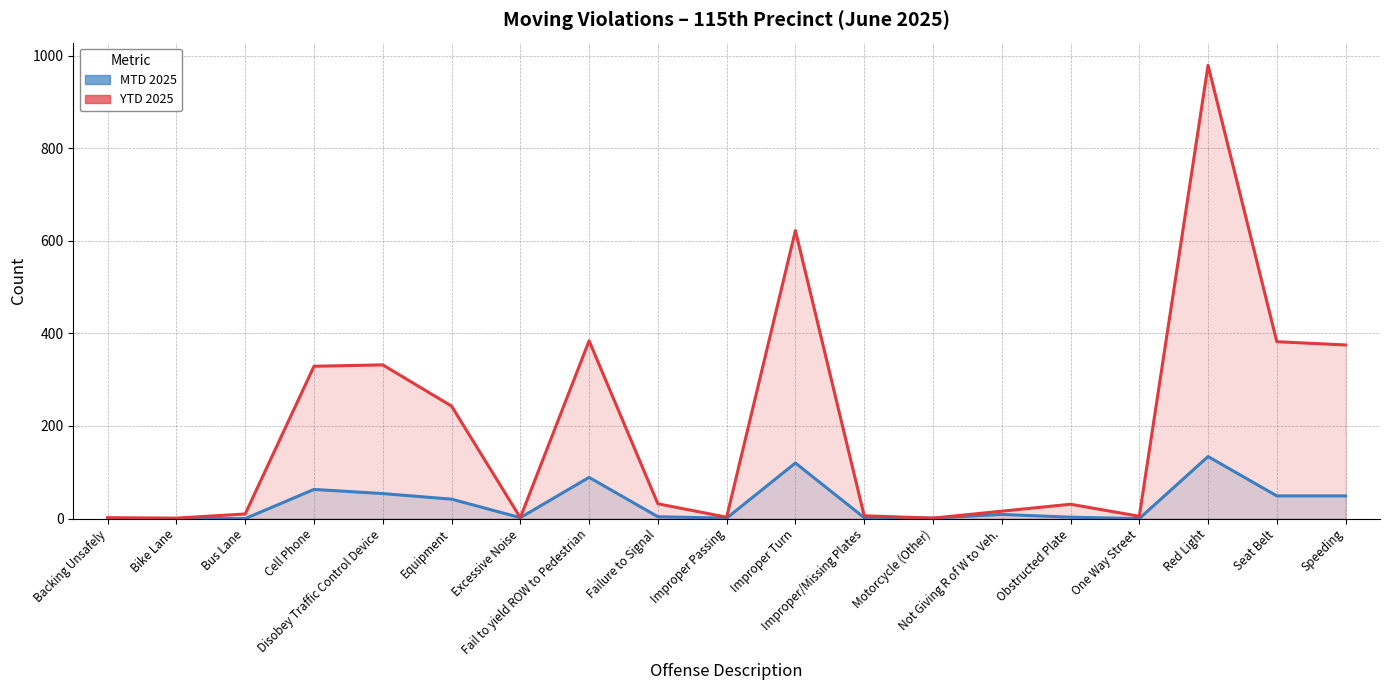

List the labels in order of YTD 2025 value, largest first.

Red Light, Improper Turn, Fail to yield ROW to Pedestrian, Seat Belt, Speeding, Disobey Traffic Control Device, Cell Phone, Equipment, Failure to Signal, Obstructed Plate, Not Giving R of W to Veh., Bus Lane, Improper/Missing Plates, One Way Street, Improper Passing, Backing Unsafely, Excessive Noise, Bike Lane, Motorcycle (Other)